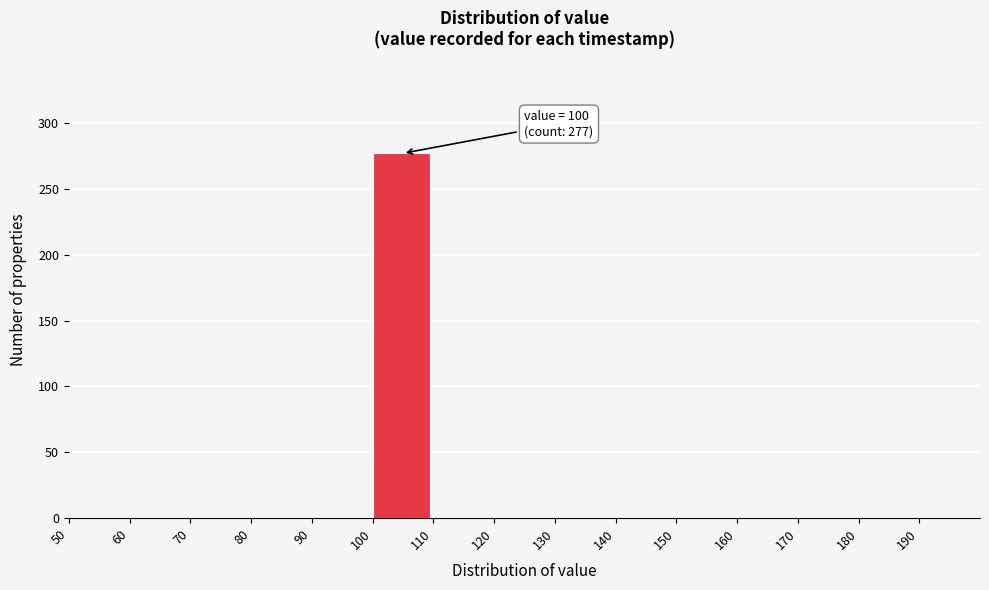

Reading left to right, transcribe all the data shown in this chart.

50=0	60=0	70=0	80=0	90=0	100=277	110=0	120=0	130=0	140=0	150=0	160=0	170=0	180=0	190=0